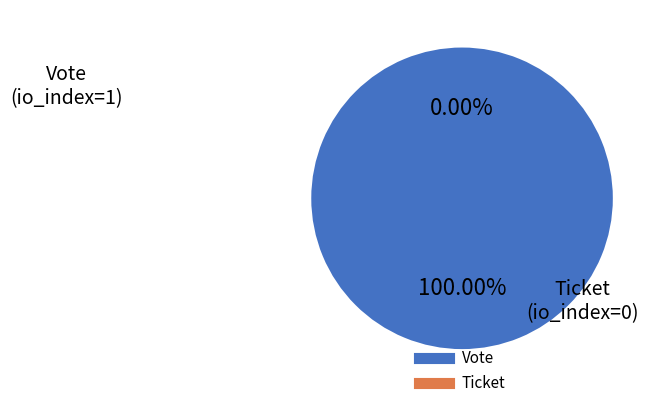

Is it true that Ticket (io_index=0) is 7% of the pie?

False